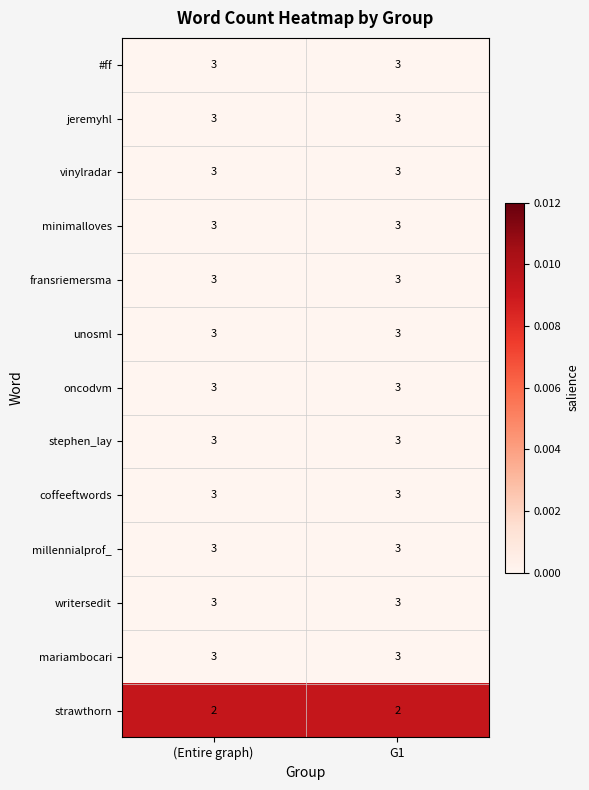

What is the highest value of the #ff series?

3